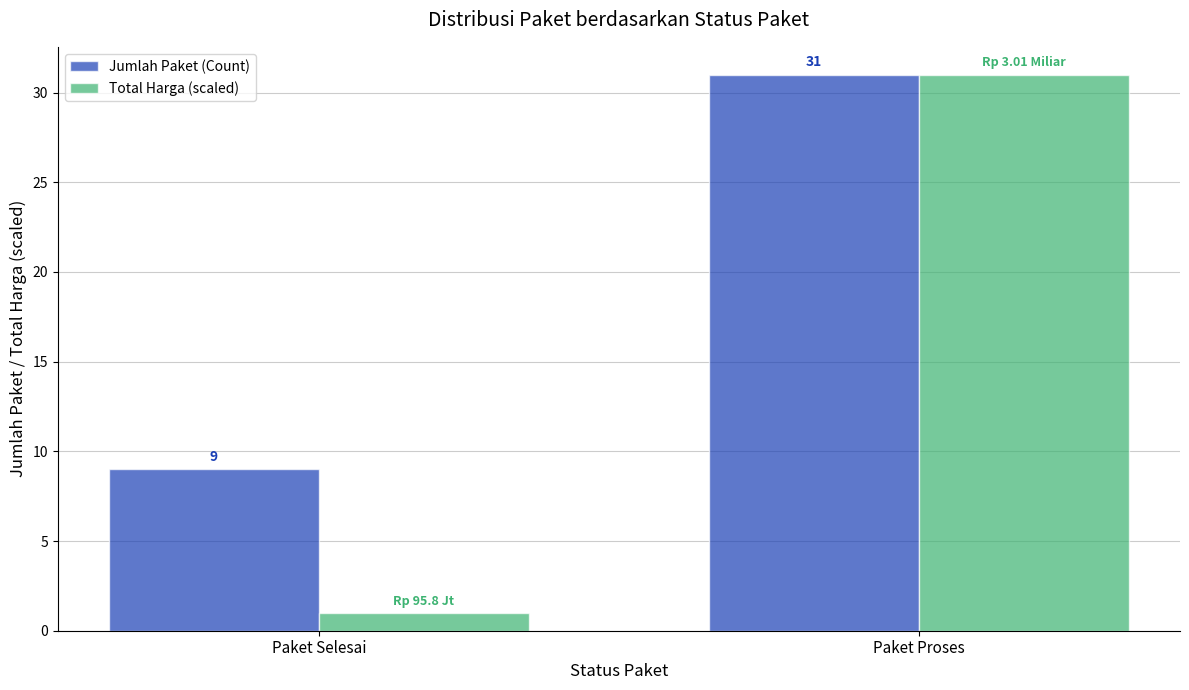

Rank the series at Paket Selesai from lowest to highest value.

Total Harga (scaled), Jumlah Paket (Count)